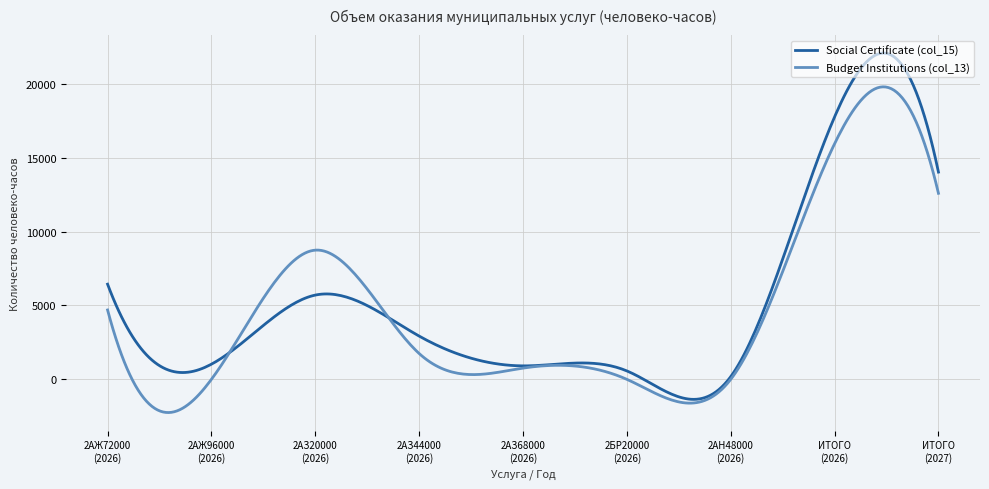

What is the minimum value for Social Certificate (col_15)?

-1353.7